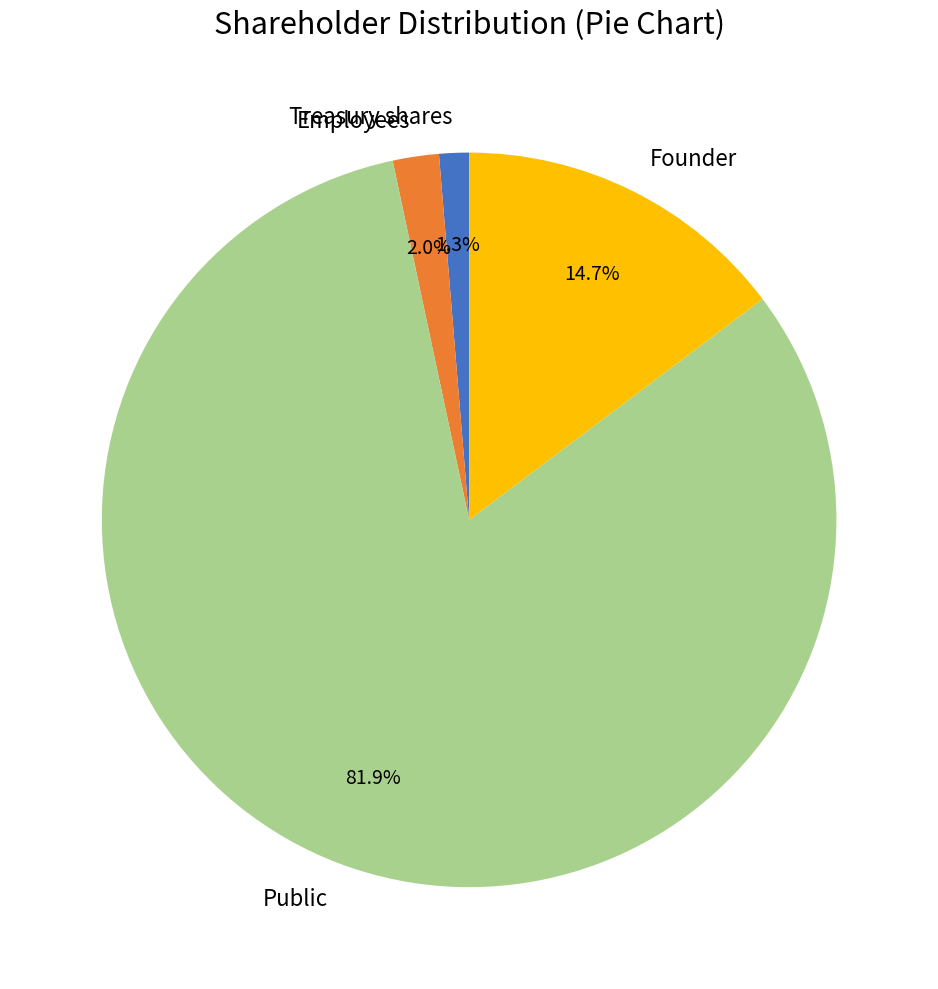

Does any single category account for the majority?

Yes